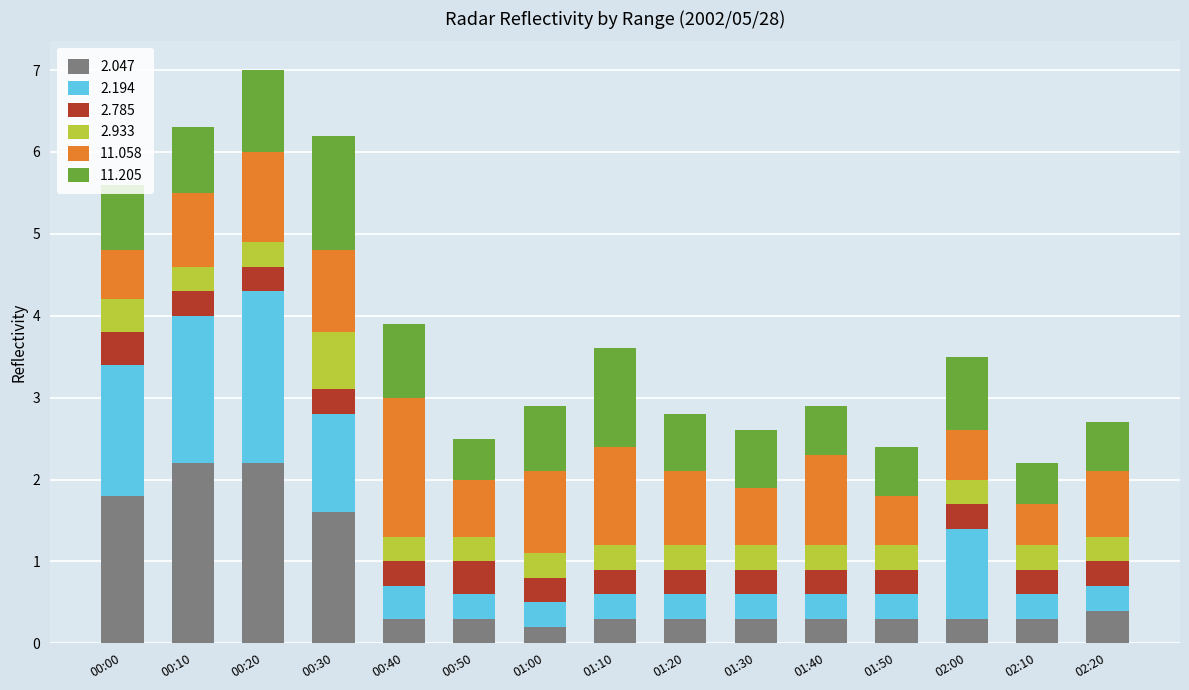

What is the total value across all series at 00:50?

2.5